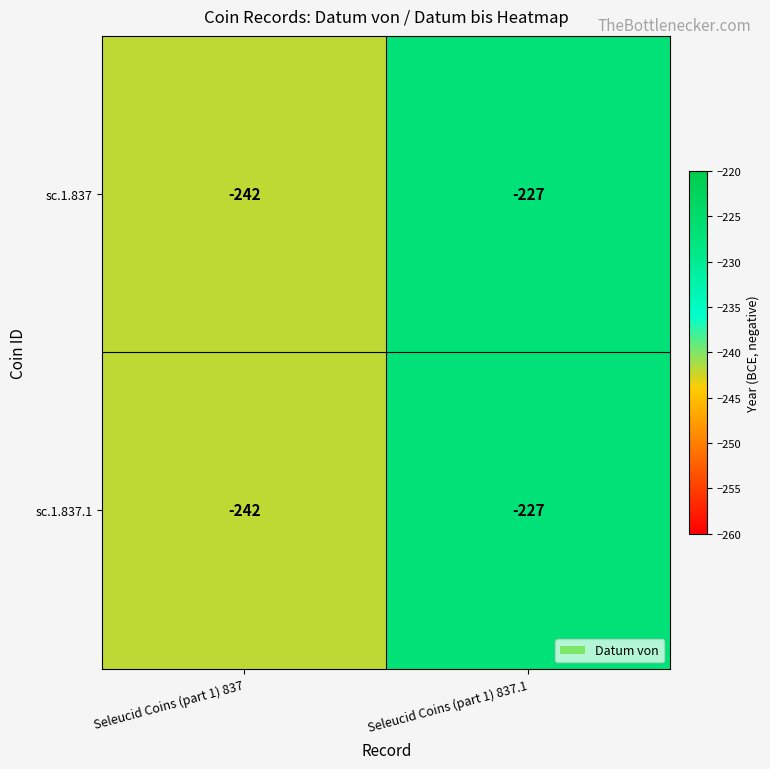

Reading right to left, extract all data points from this chart.

sc.1.837: Seleucid Coins (part 1) 837.1=-227	Seleucid Coins (part 1) 837=-242
sc.1.837.1: Seleucid Coins (part 1) 837.1=-227	Seleucid Coins (part 1) 837=-242